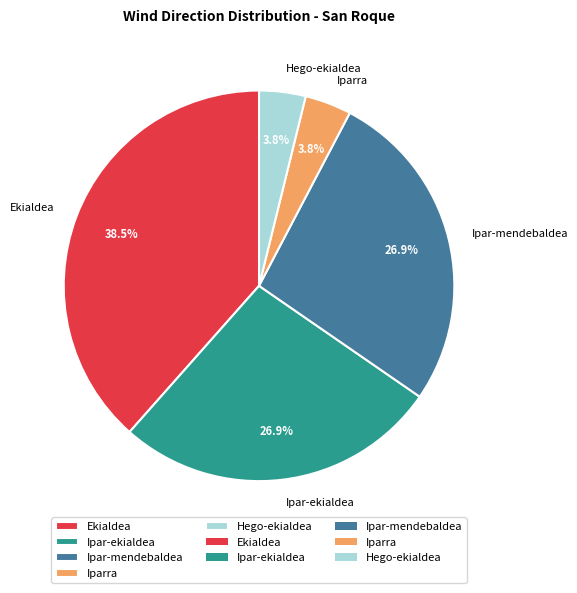

What portion of the pie excludes Iparra?

96.2%